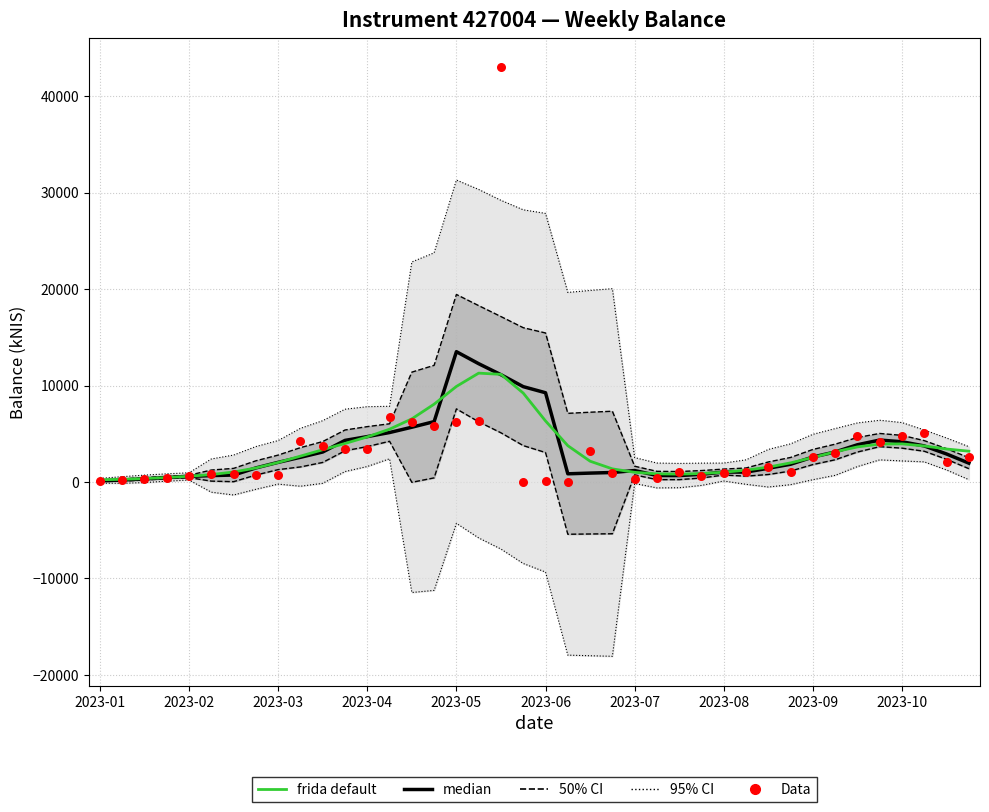

What are all the series names shown in the legend?

95% CI, 50% CI, median, frida default, Data